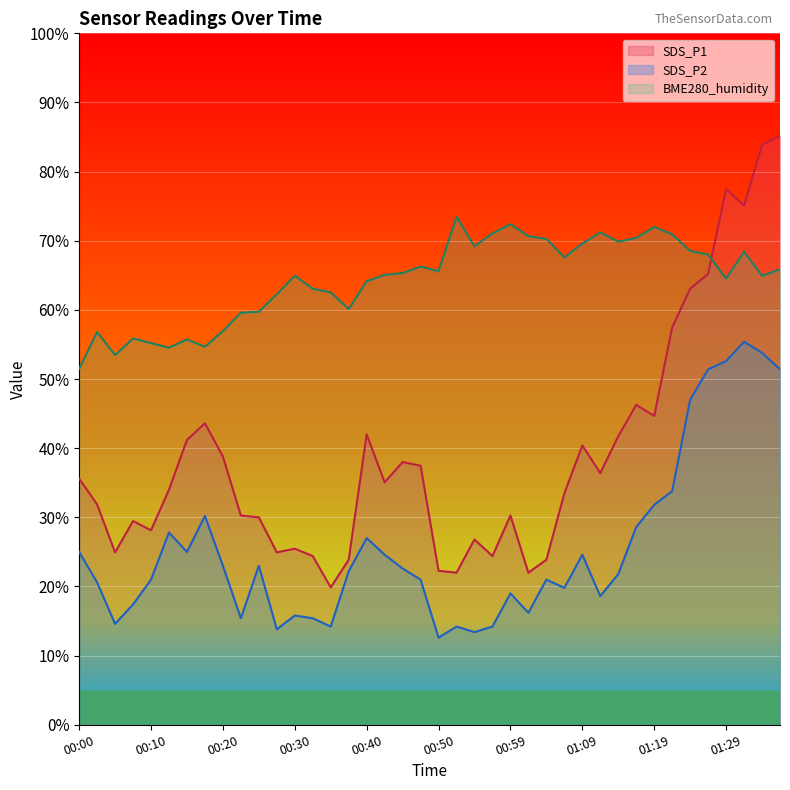

What is the label of the 6th point from the right?

01:24